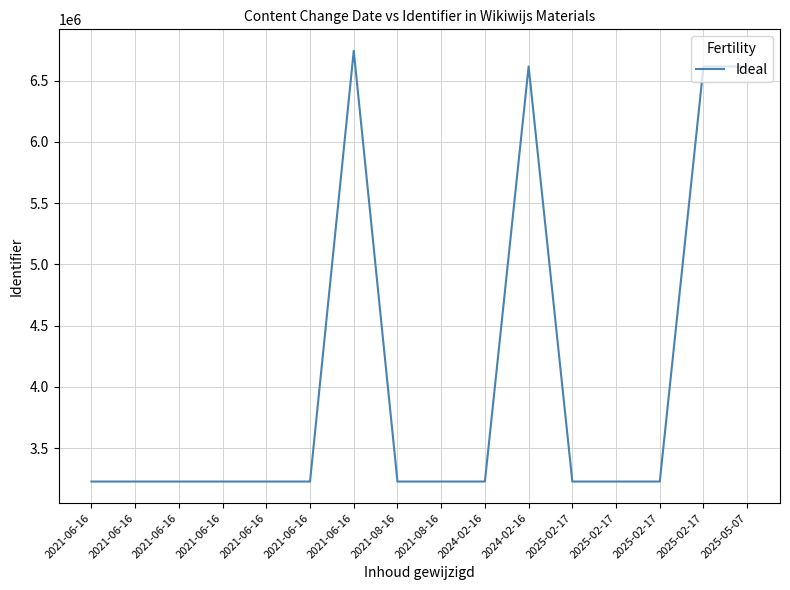

List the labels in order of value, smallest first.

2021-06-16, 2021-06-16, 2021-06-16, 2021-08-16, 2021-06-16, 2021-06-16, 2021-06-16, 2021-08-16, 2024-02-16, 2025-02-17, 2025-02-17, 2025-02-17, 2024-02-16, 2025-02-17, 2025-05-07, 2021-06-16